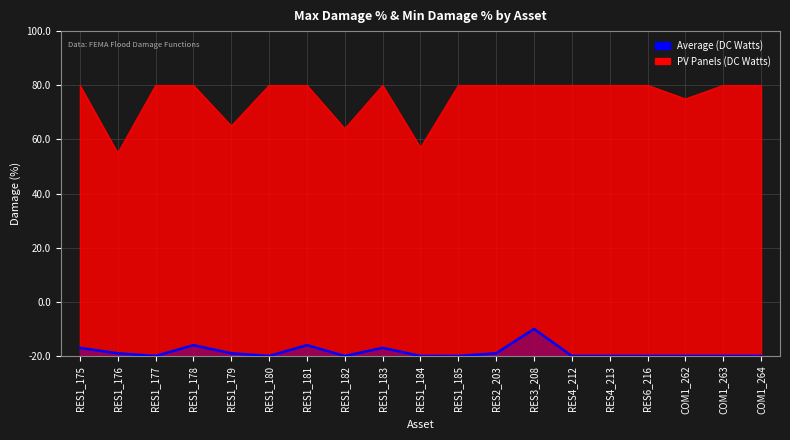

How many lines are shown in the chart?

1